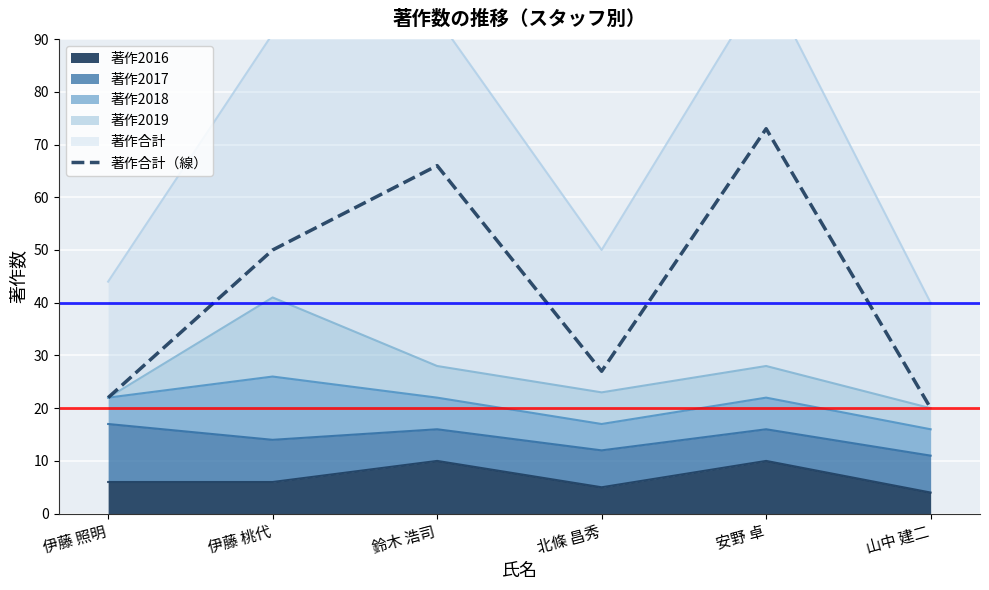

List the labels in order of value, smallest first.

山中 建二, 伊藤 照明, 北條 昌秀, 伊藤 桃代, 鈴木 浩司, 安野 卓